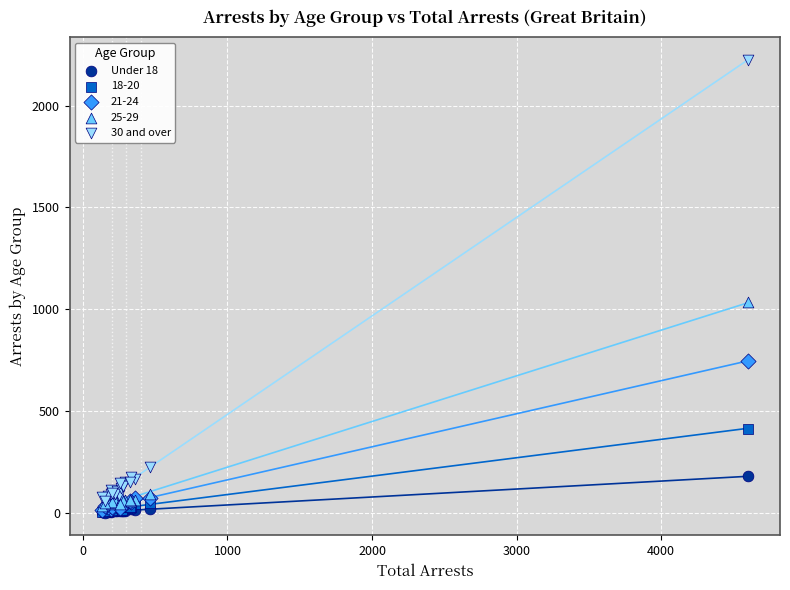

Across all series, what Y value is closest to 1112?

1034